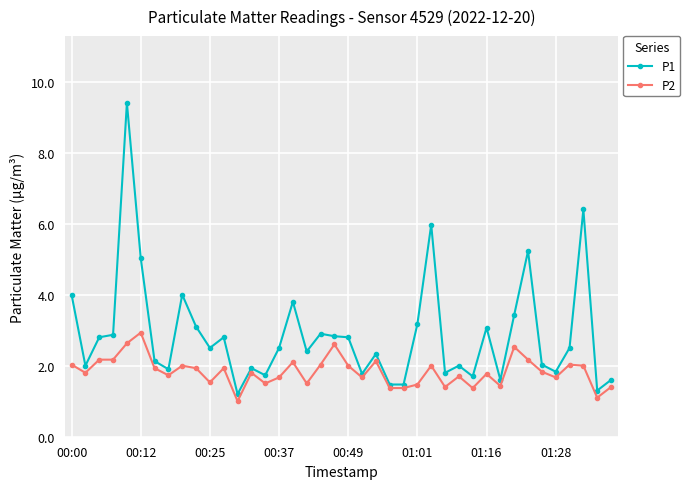

How many series are shown in this chart?

2